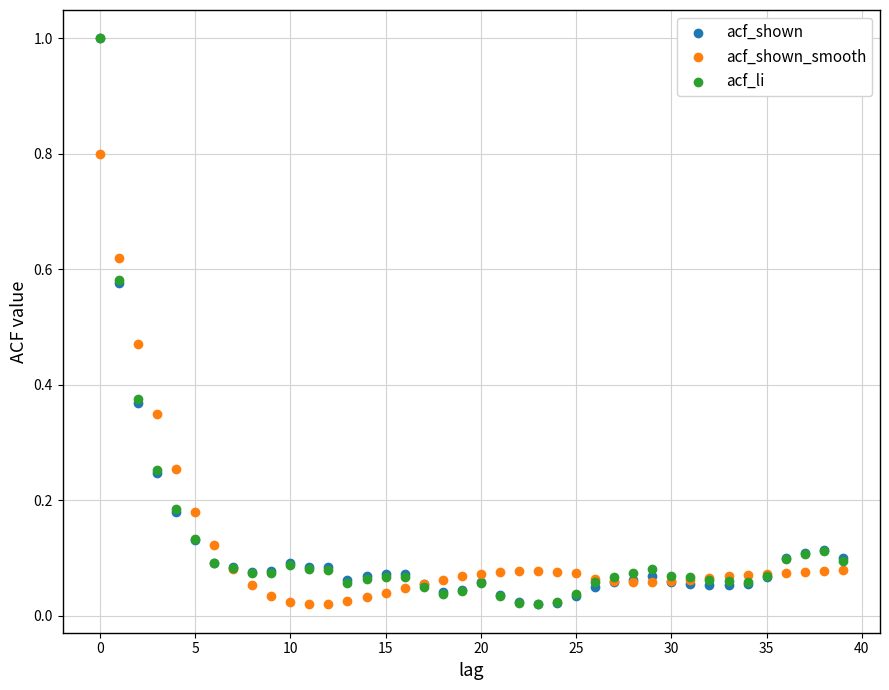

What are all the series names shown in the legend?

acf_shown, acf_shown_smooth, acf_li